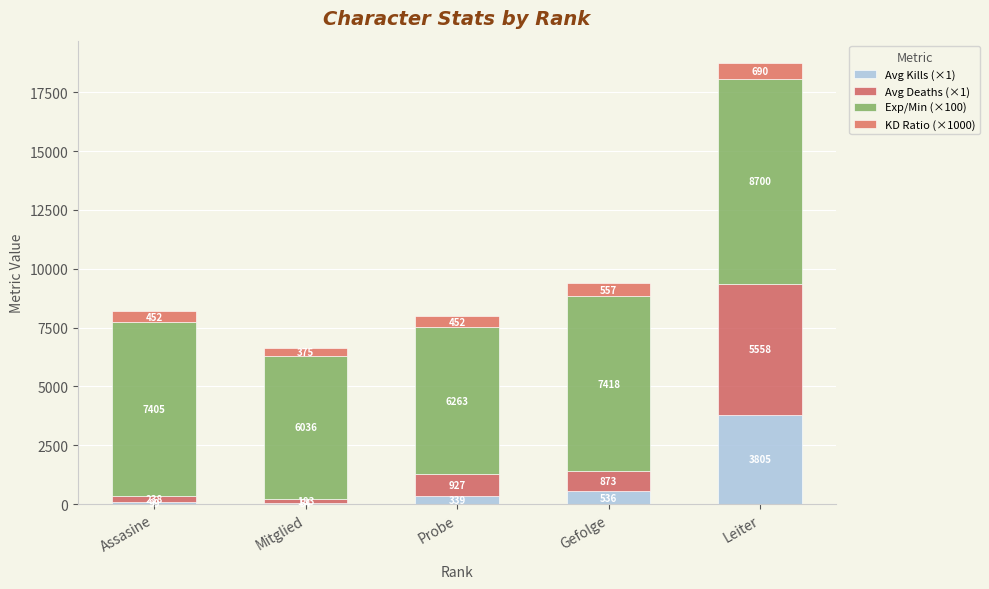

Are the bars horizontal?

No